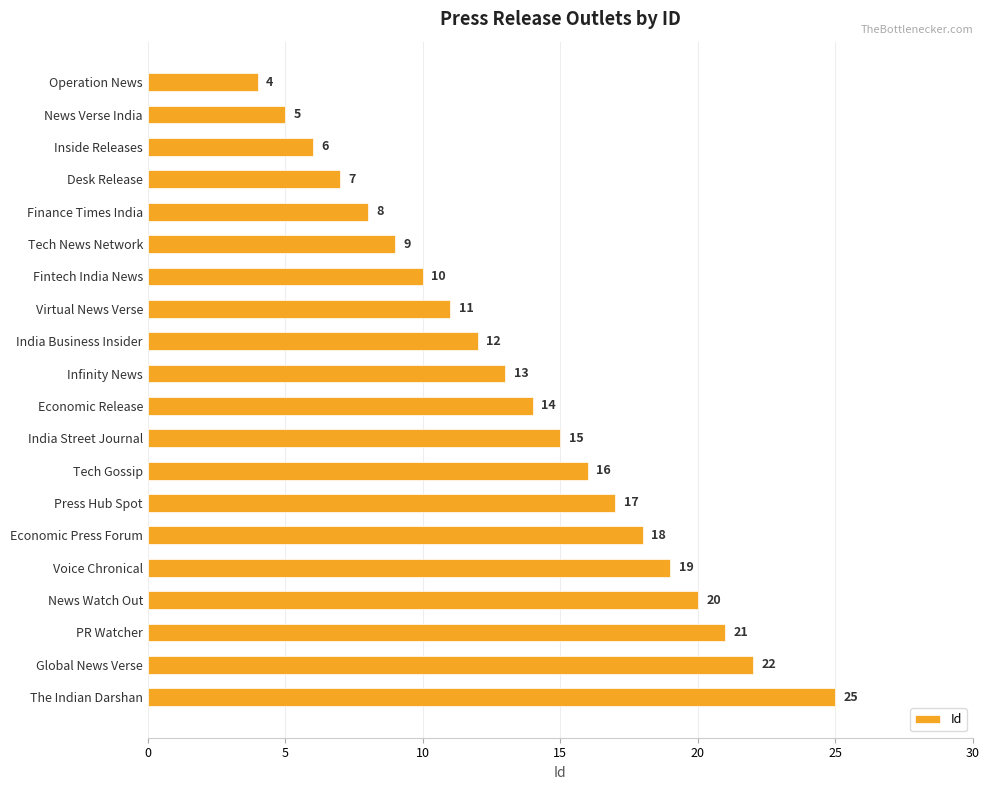

What is the difference between the maximum and second lowest values?

20